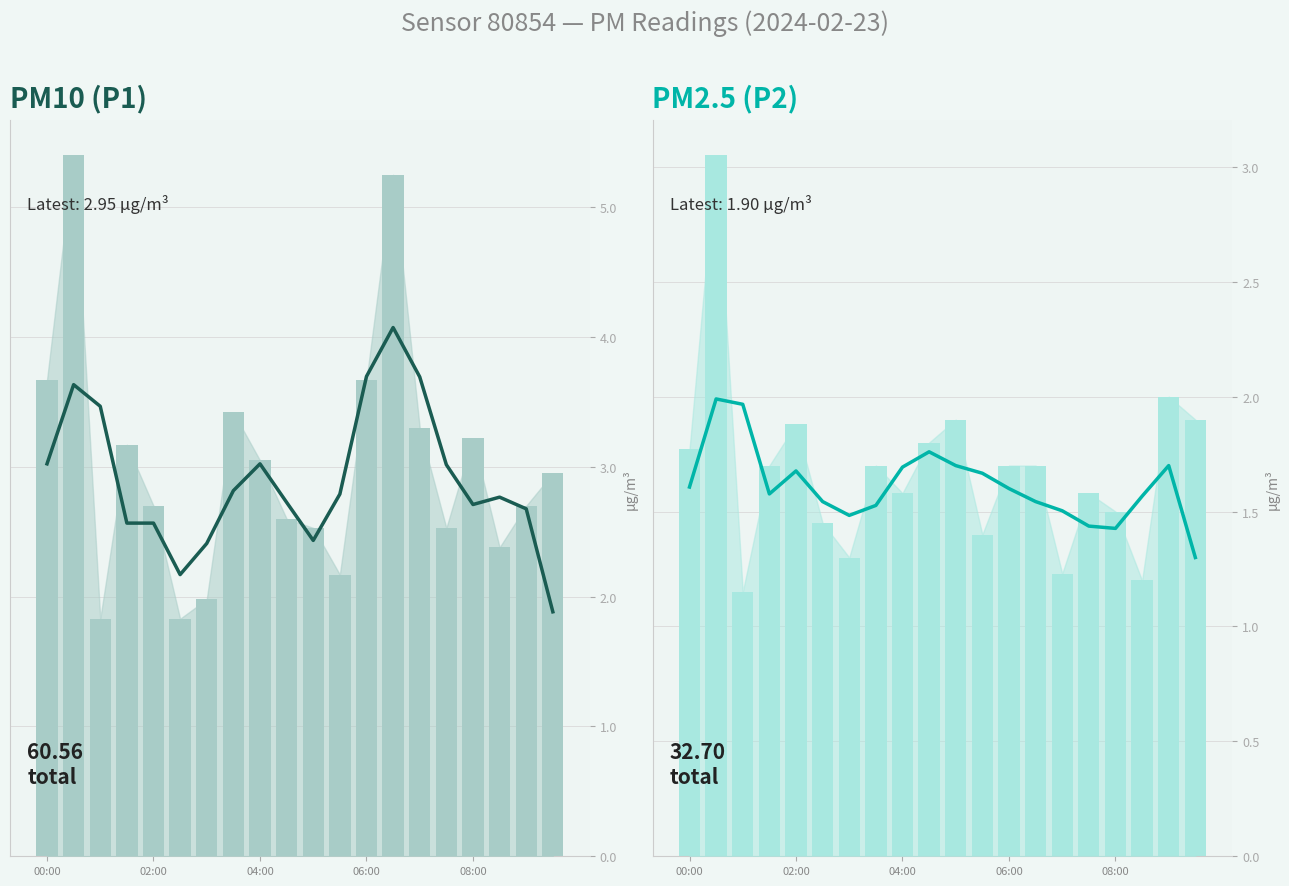

What is the difference between the highest and lowest values at 00:00?

1.9